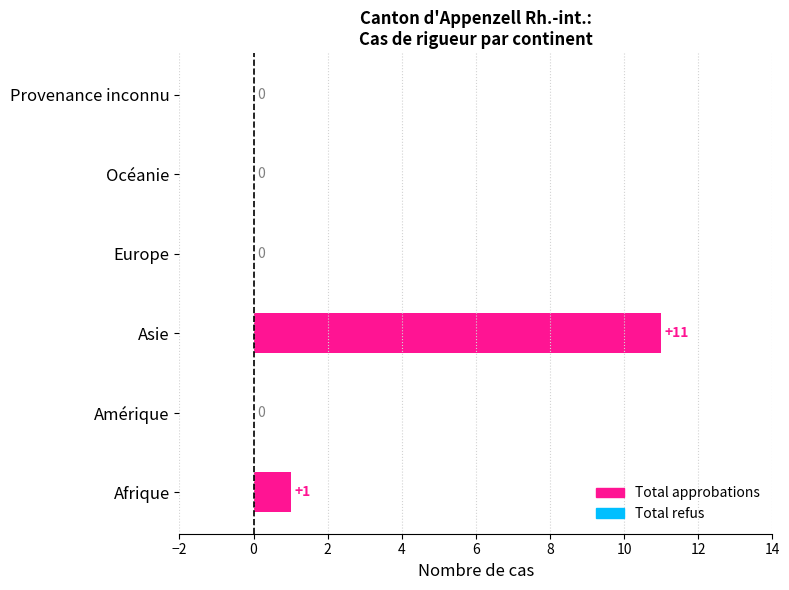

Between Asie and Provenance inconnu, which is larger?

Asie